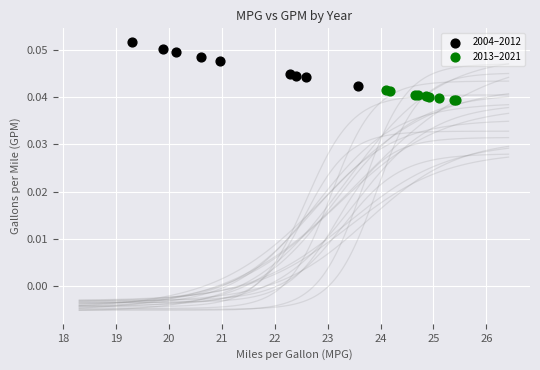

Which series has the largest Y range (max minus min)?

2004–2012